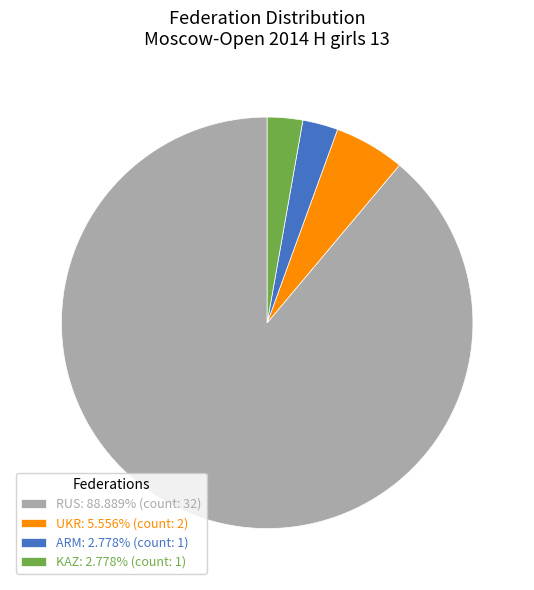

Does any single category account for the majority?

Yes